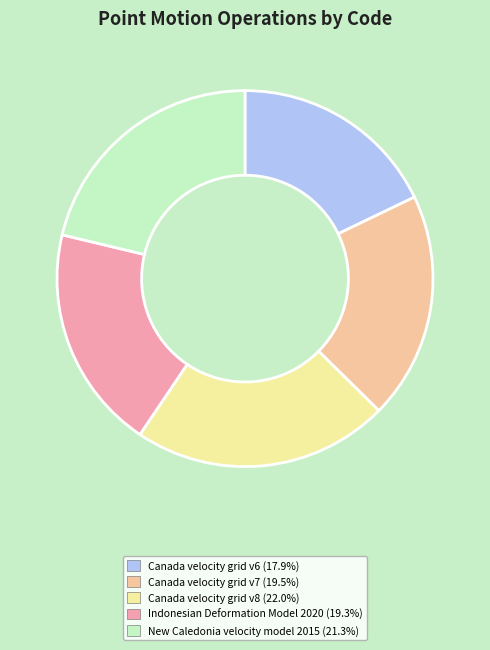

Which has a higher value, Canada velocity grid v8 or New Caledonia velocity model 2015?

Canada velocity grid v8